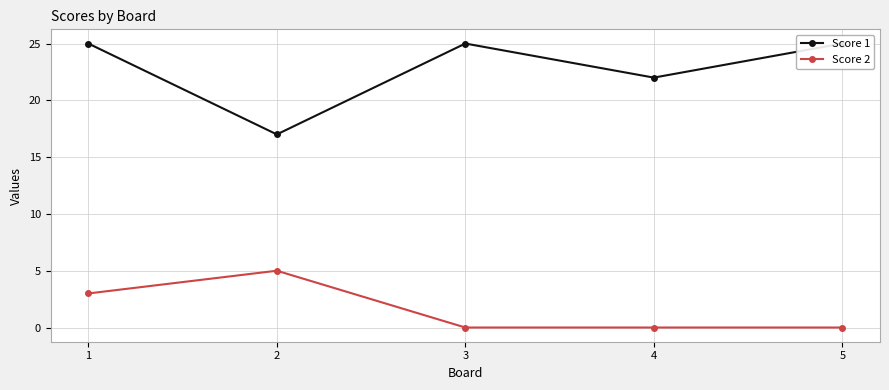

Which series has the largest range (max minus min)?

Score 1